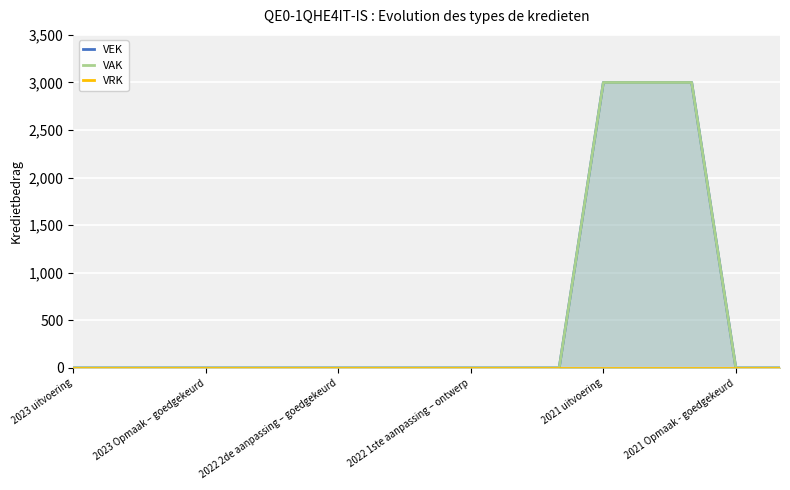

Count the number of data series in this chart.

3